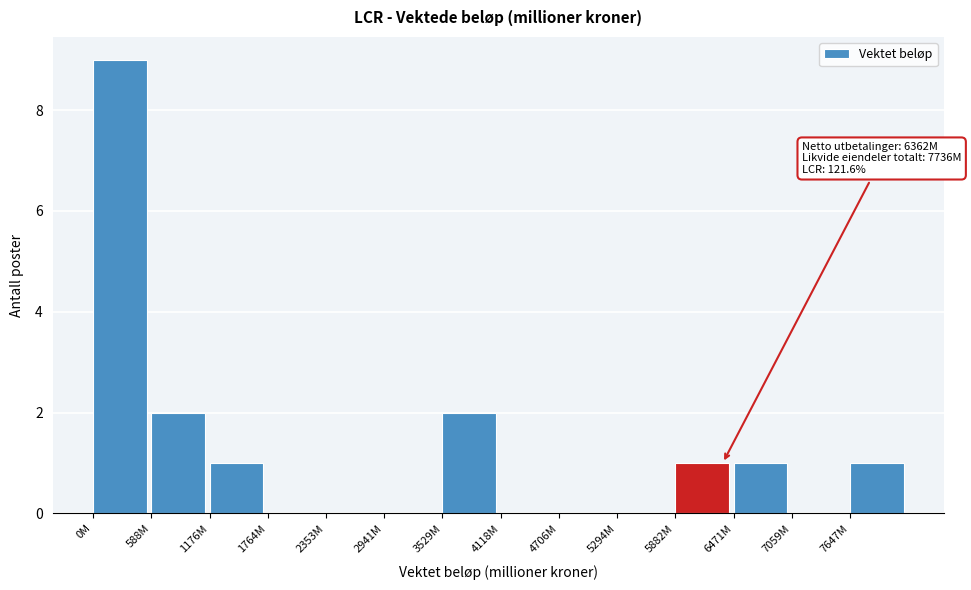

Reading right to left, transcribe all the data shown in this chart.

7647M=1	7059M=0	6471M=1	5882M=1	5294M=0	4706M=0	4118M=0	3529M=2	2941M=0	2353M=0	1764M=0	1176M=1	588M=2	0M=9